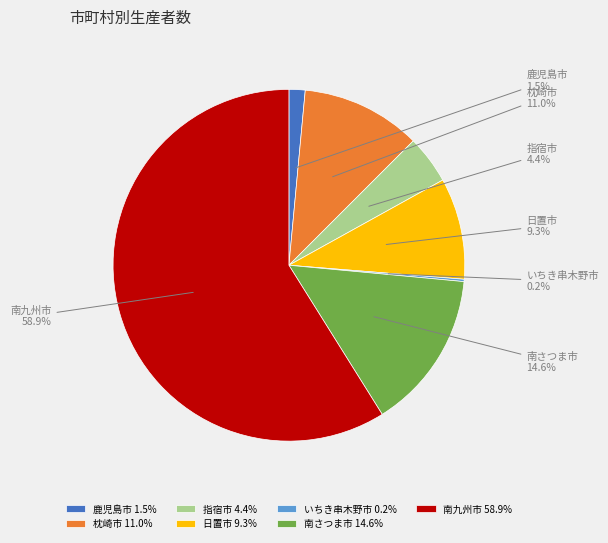

What percentage is NOT represented by 日置市?

90.7%